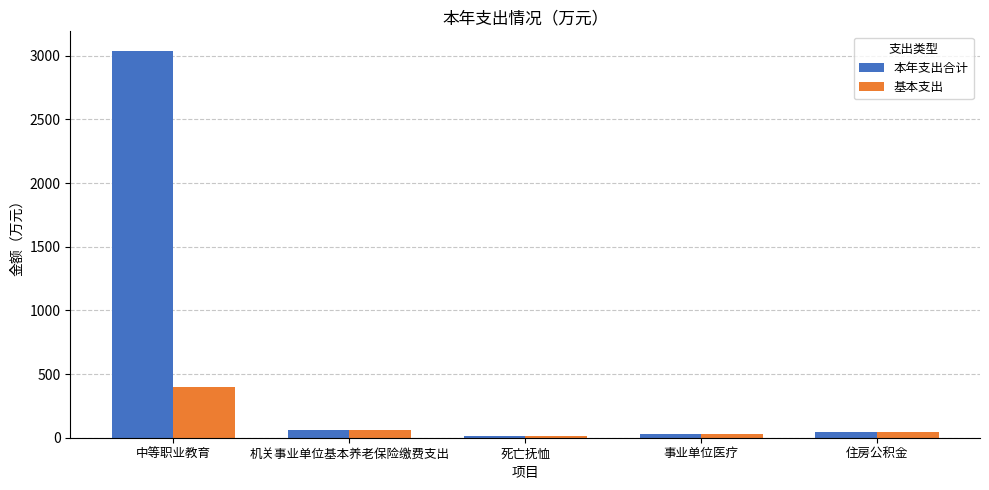

How many bars are there in total?

10